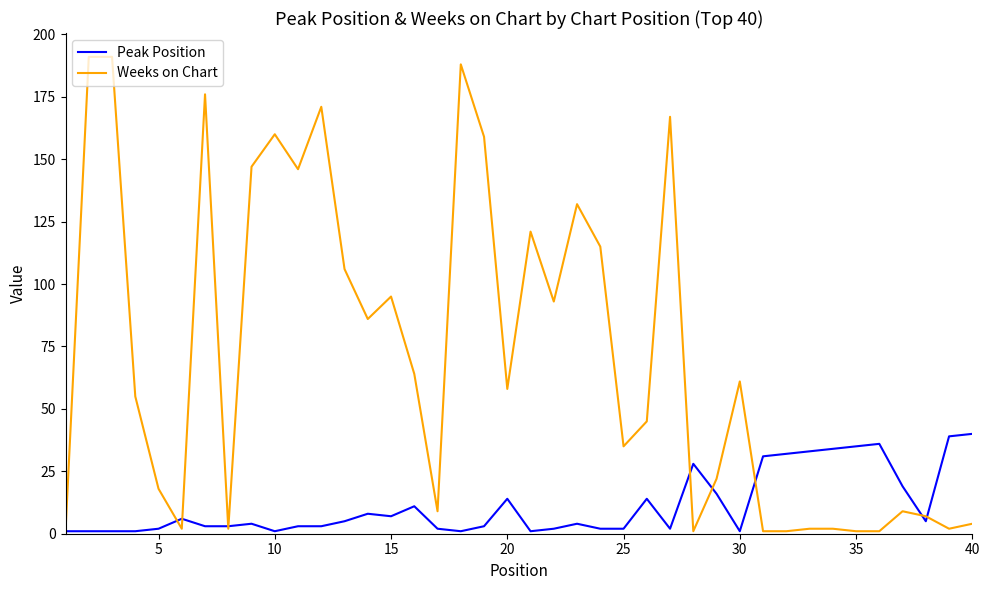

What is the highest value of the Weeks on Chart series?

191